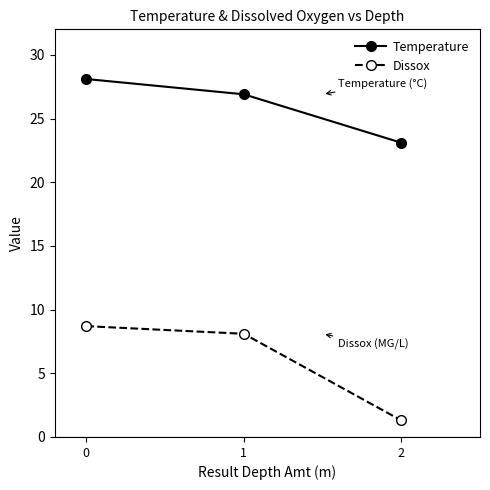

The Dissox series shows 14.5 at 0. True or false?

False